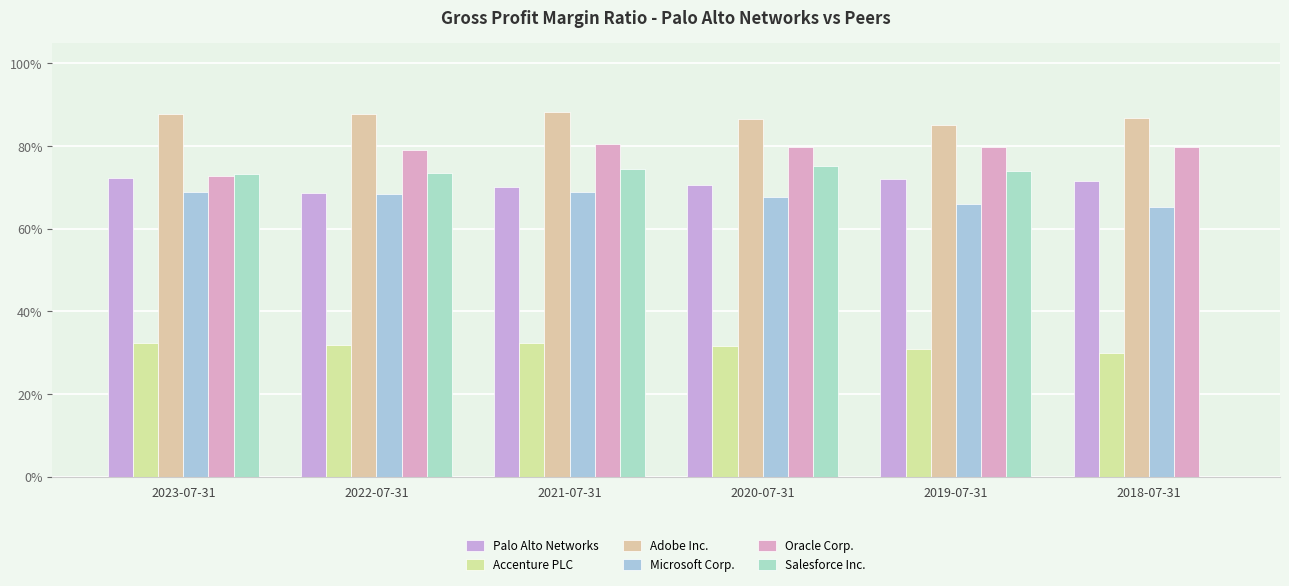

What is the sum of all Accenture PLC values?

1.9